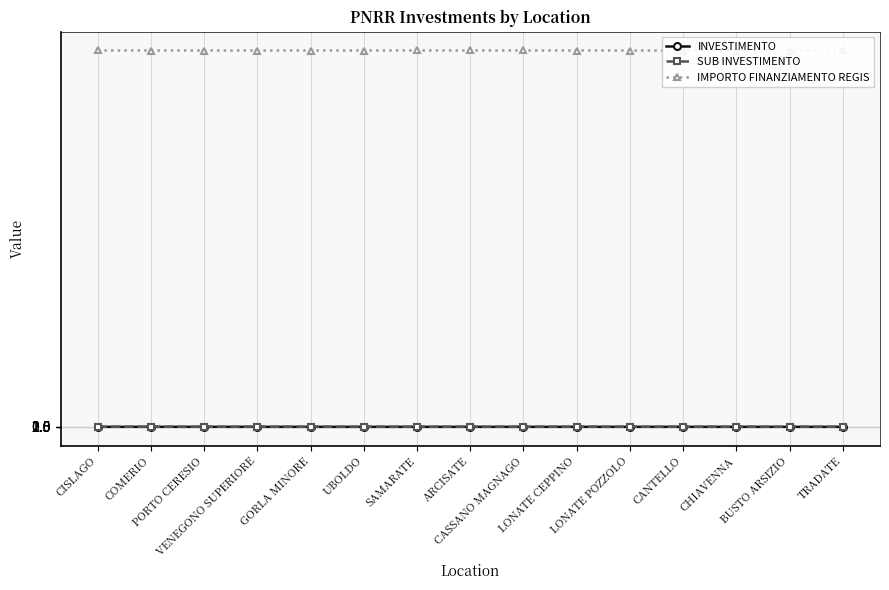

True or false: SUB INVESTIMENTO and INVESTIMENTO intersect in this chart.

False